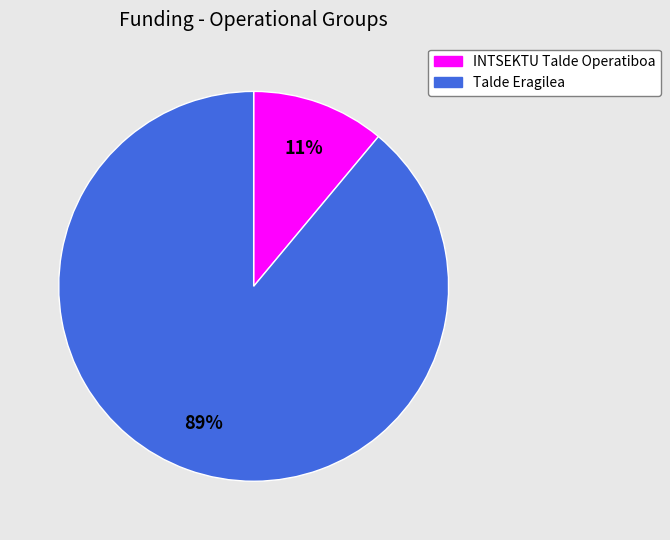

How many slices are in this pie chart?

2